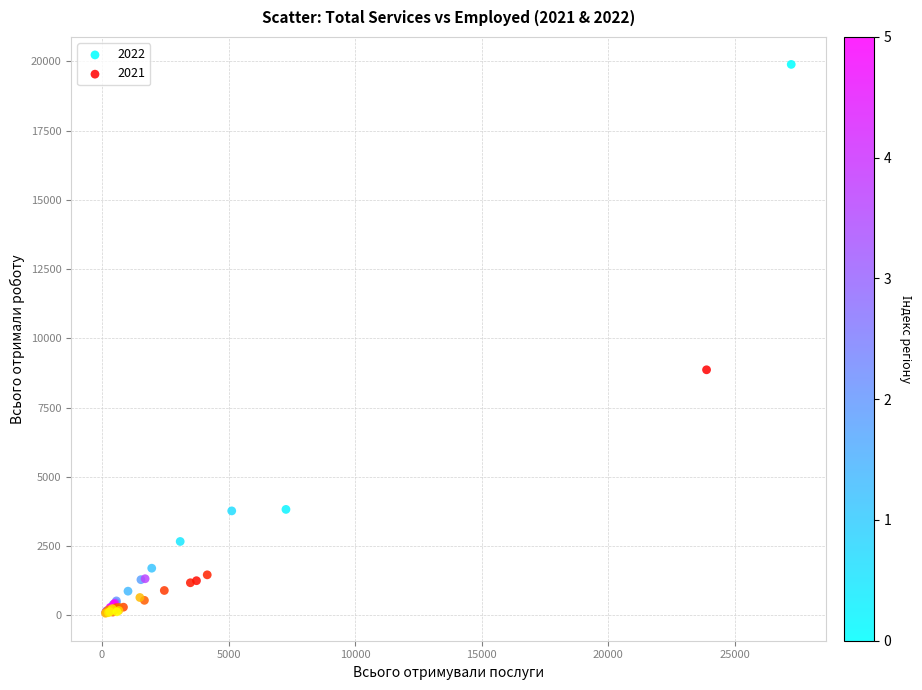

Which series has the largest Y range (max minus min)?

2022